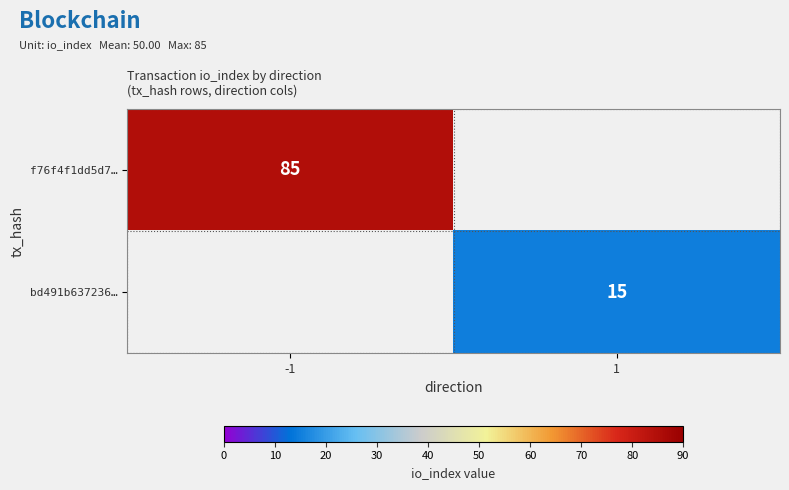

Is the value of f76f4f1dd5d7… at -1 greater than the value of bd491b637236… at 1?

Yes